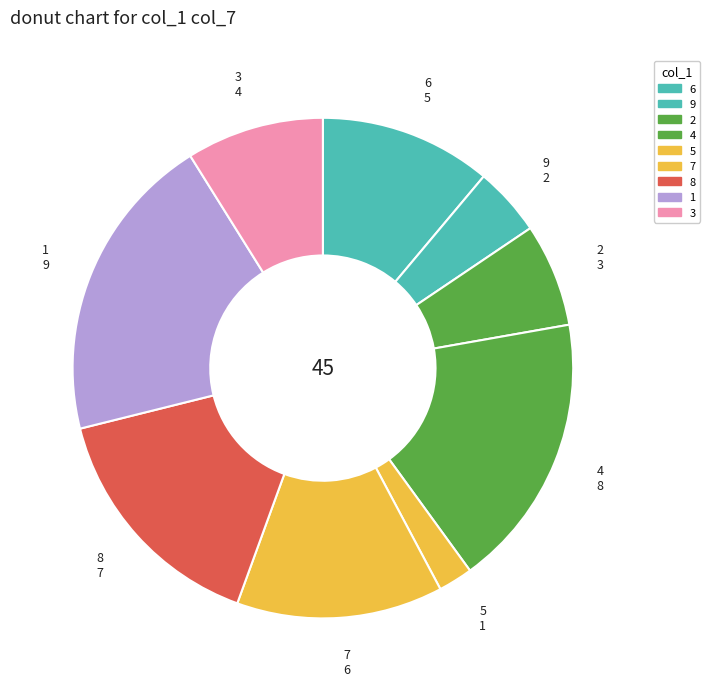

Between 5 and 6, which is larger?

6